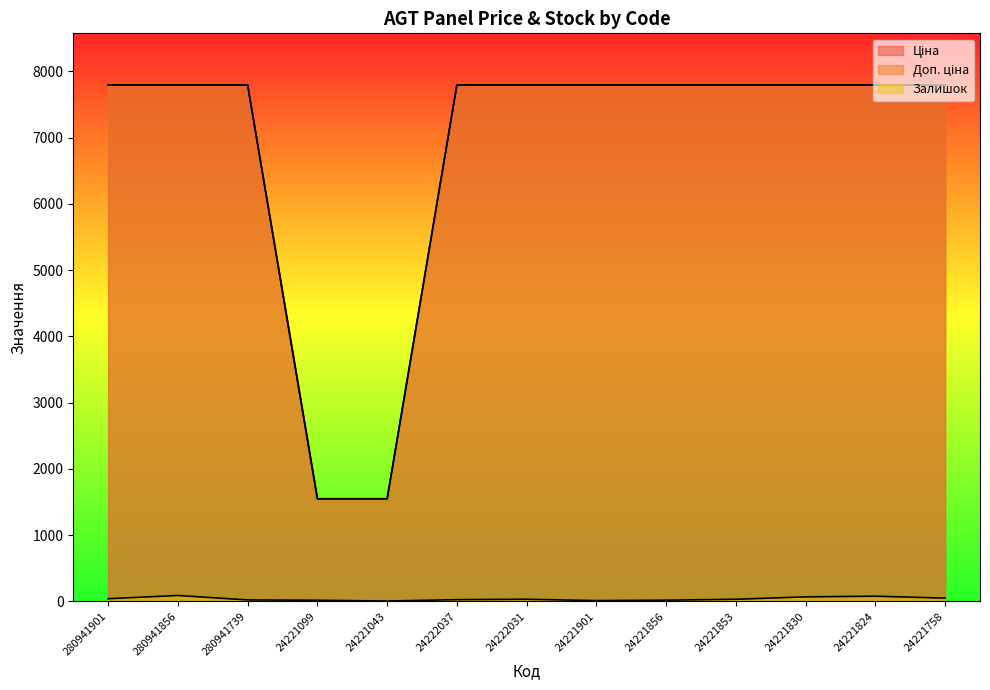

Which series has the largest total across all categories?

Доп. ціна